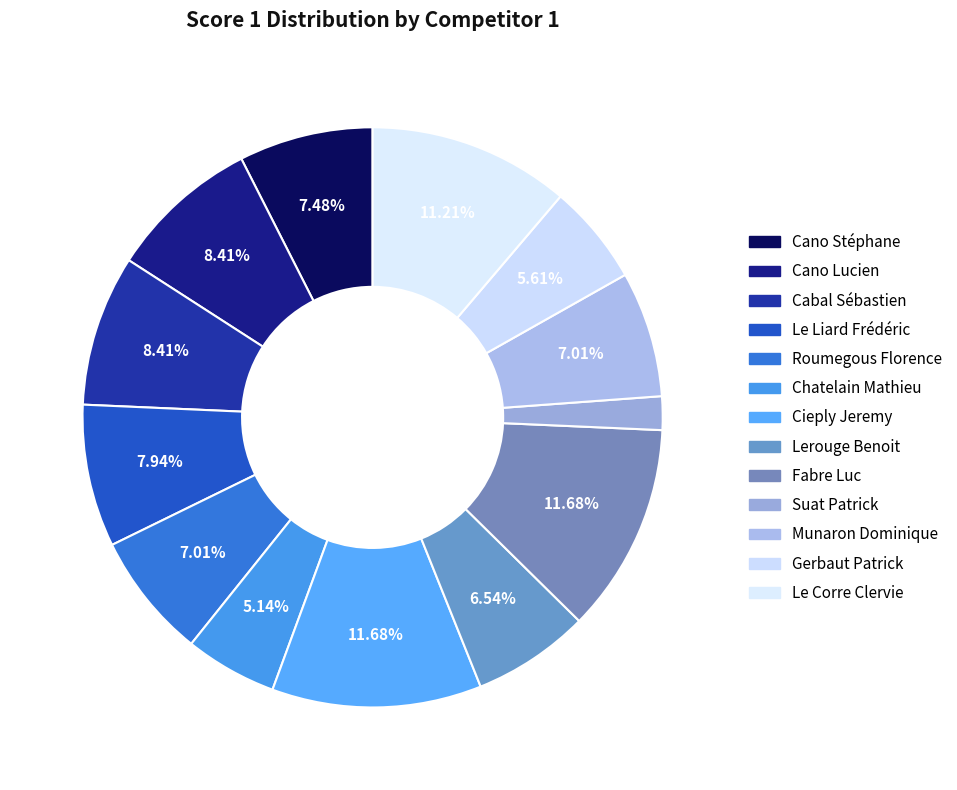

Rank the categories by value from lowest to highest.

Suat Patrick, Chatelain Mathieu, Gerbaut Patrick, Lerouge Benoit, Roumegous Florence, Munaron Dominique, Cano Stéphane, Le Liard Frédéric, Cano Lucien, Cabal Sébastien, Le Corre Clervie, Cieply Jeremy, Fabre Luc